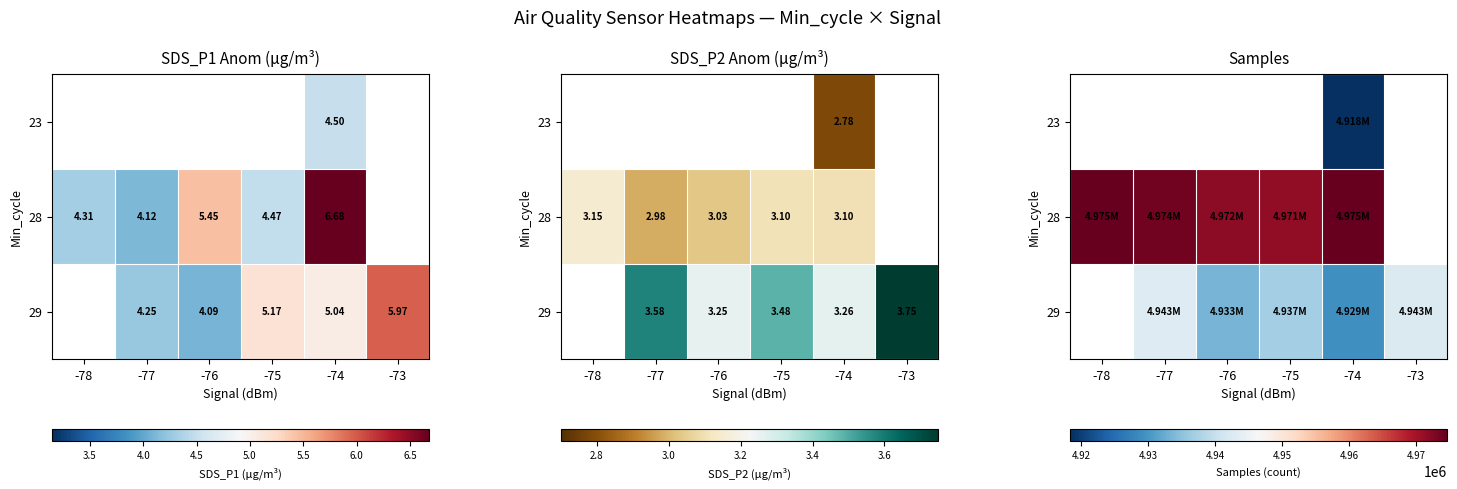

Is it true that 23 equals 4918405.0 at -74?

True